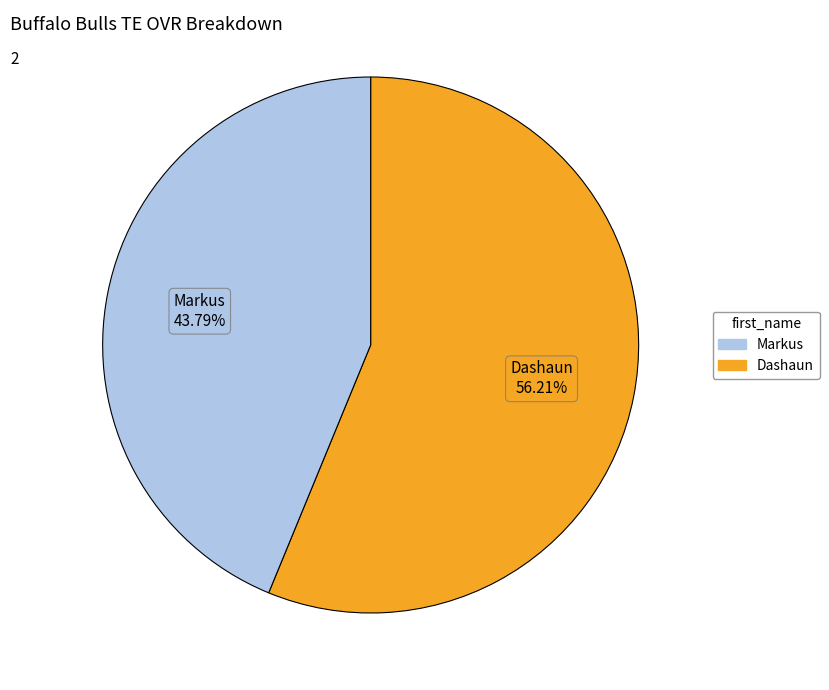

Is it true that Dashaun is 43% of the pie?

False